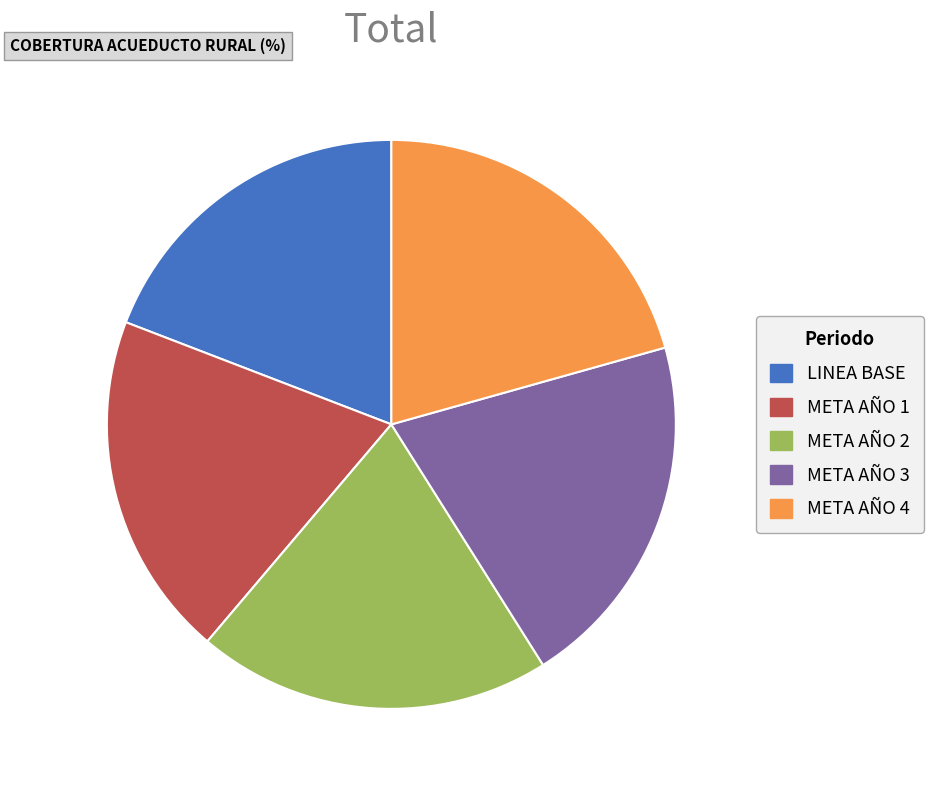

Is it true that LINEA BASE is 11% of the pie?

False